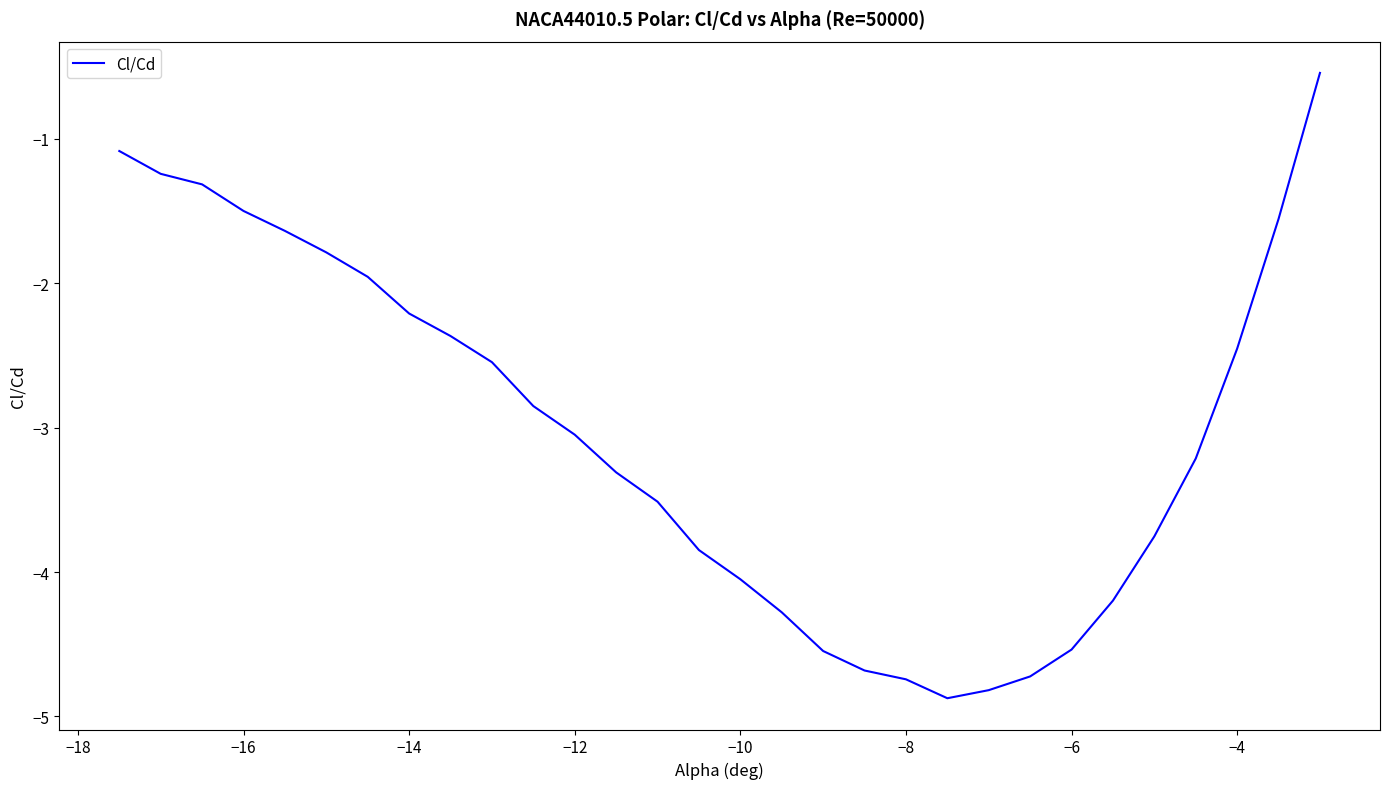

How many distinct data groups are displayed?

1